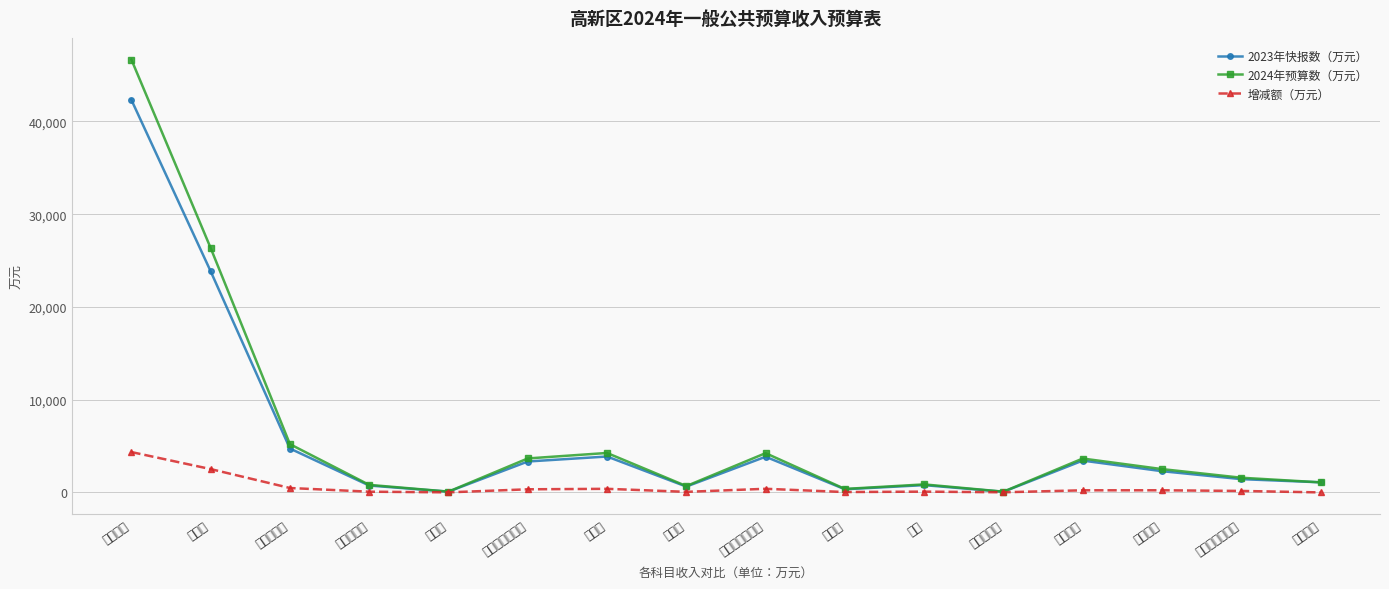

True or false: 2023年快报数（万元） has more than 2 points higher than both neighbors.

True